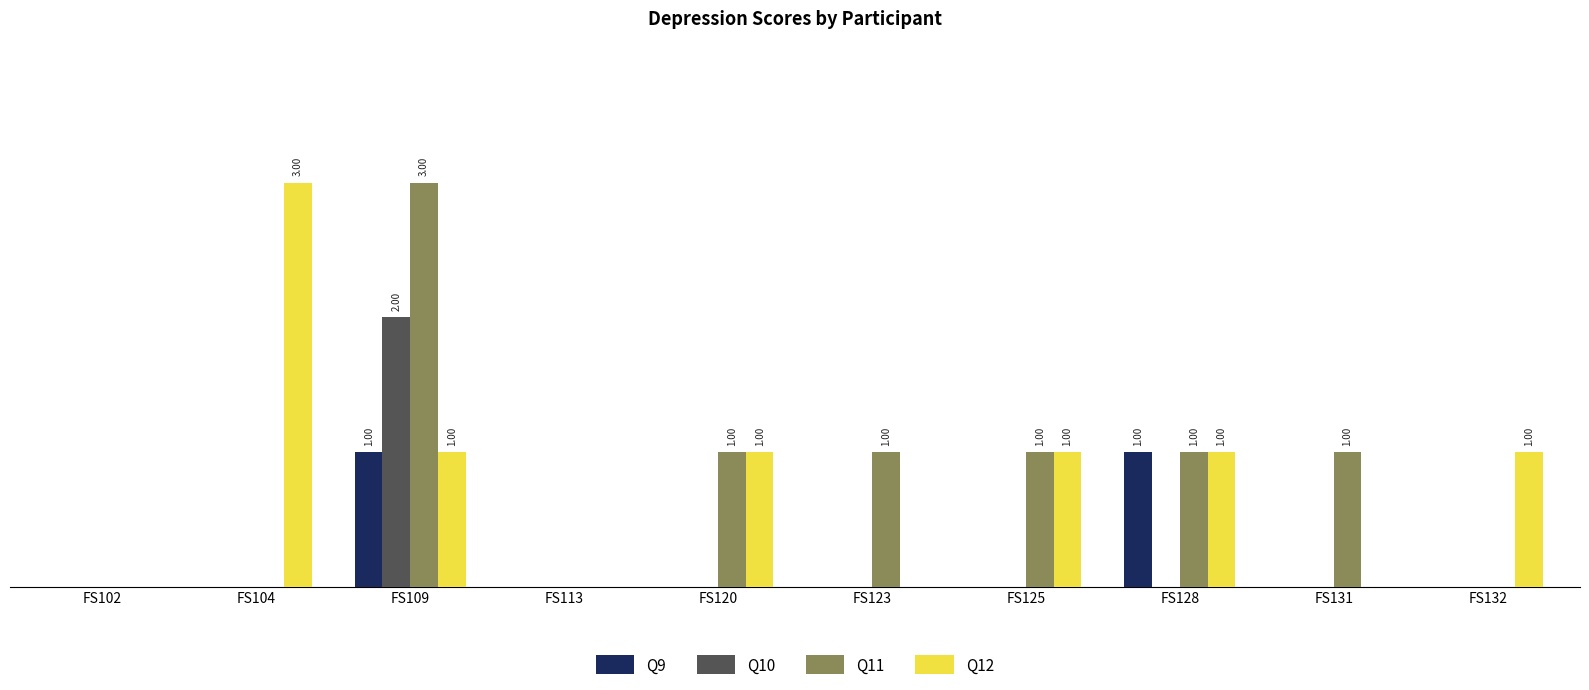

At which category does the chart reach its peak across all series?

FS109